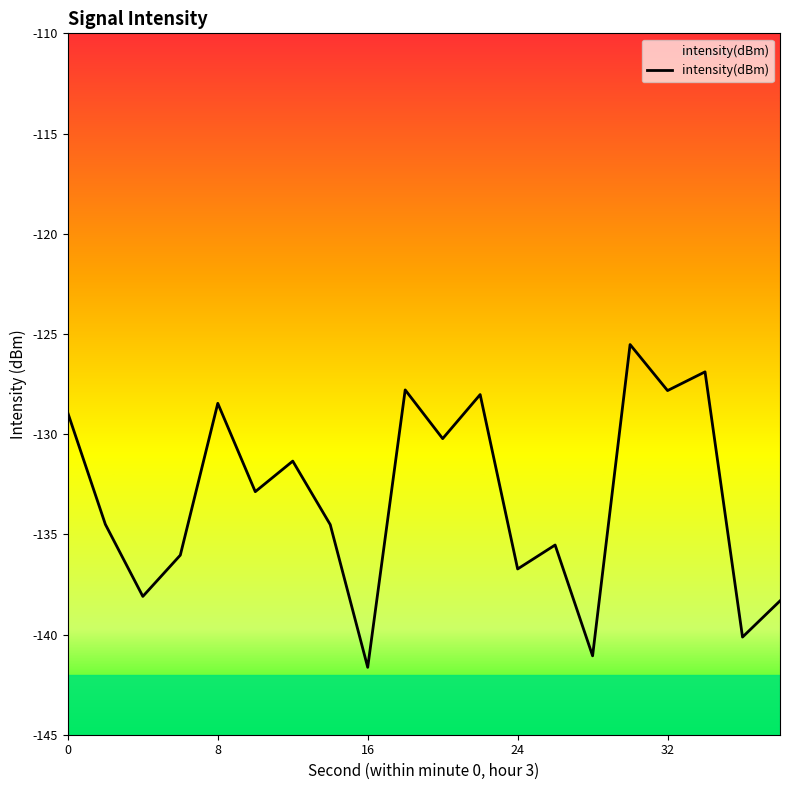

What is the maximum value shown in the chart?

-125.5